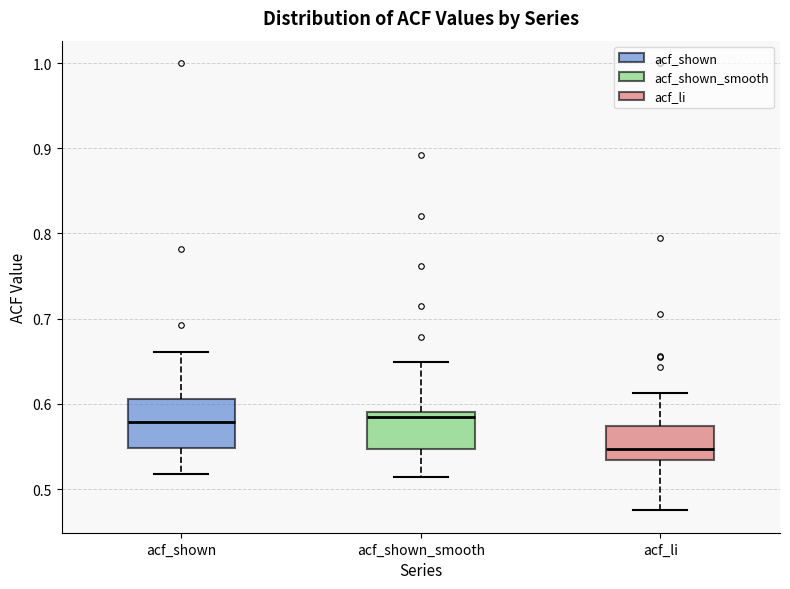

Reading left to right, read every box against the y-axis: the position of its median line, the range the box covers, and the ends of its whiskers. The values are not printed on the chart, so give them approximately, as read against the axis.

acf_shown: median 0.58, box 0.55 to 0.61, whiskers 0.52 to 0.66
acf_shown_smooth: median 0.59 (just below the box's upper edge), box 0.55 to 0.59, whiskers 0.51 to 0.65
acf_li: median 0.55, box 0.53 to 0.57, whiskers 0.48 to 0.61